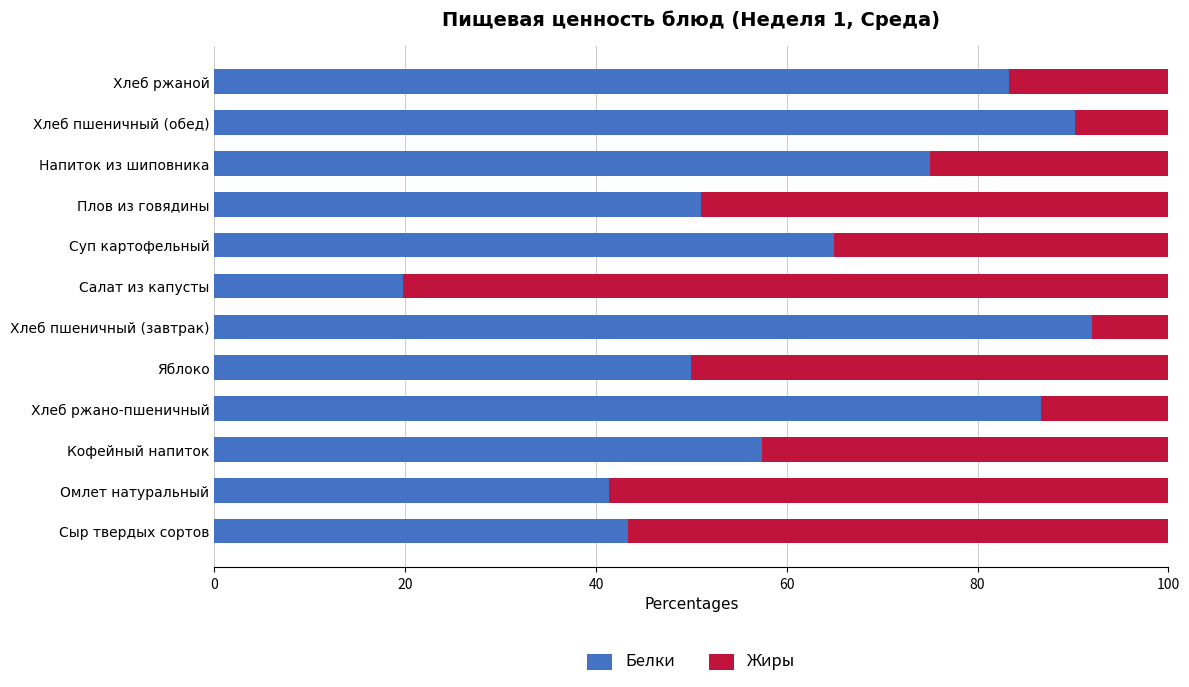

What is the total value across all series at Кофейный напиток?

100.0